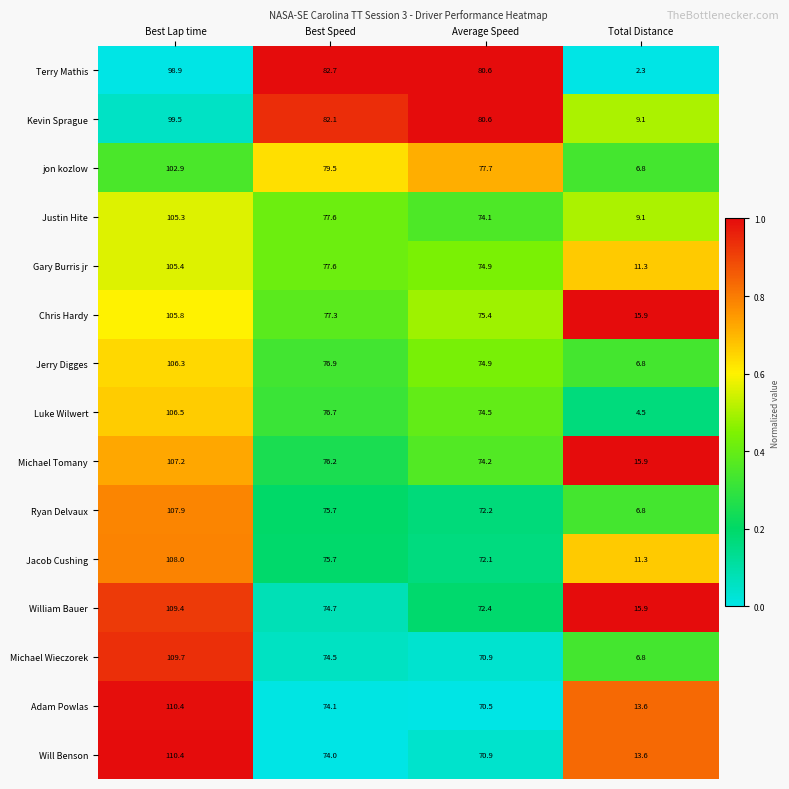

What is the approximate value of Gary Burris jr at Best Lap time?

105.4